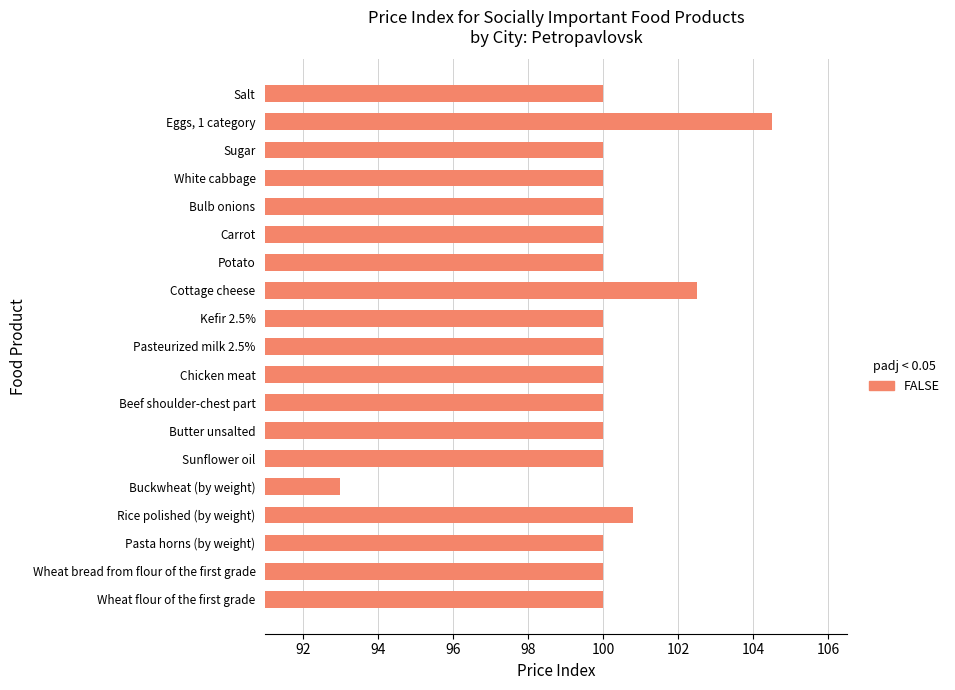

What is the difference between the maximum and minimum values?

11.5